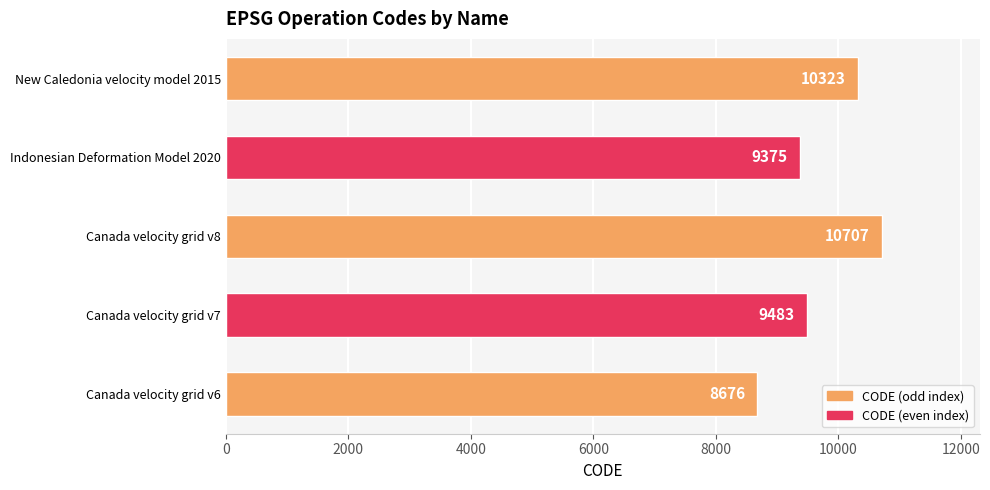

Between Canada velocity grid v6 and New Caledonia velocity model 2015, which is larger?

New Caledonia velocity model 2015